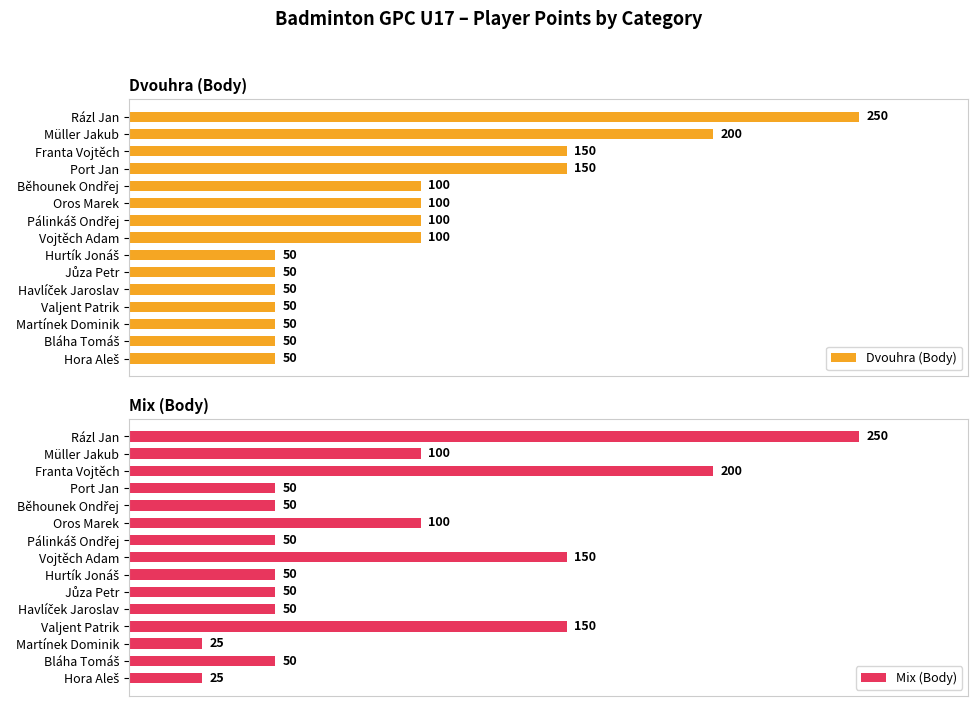

List the series in order of their overall mean, highest first.

Dvouhra (Body), Mix (Body)